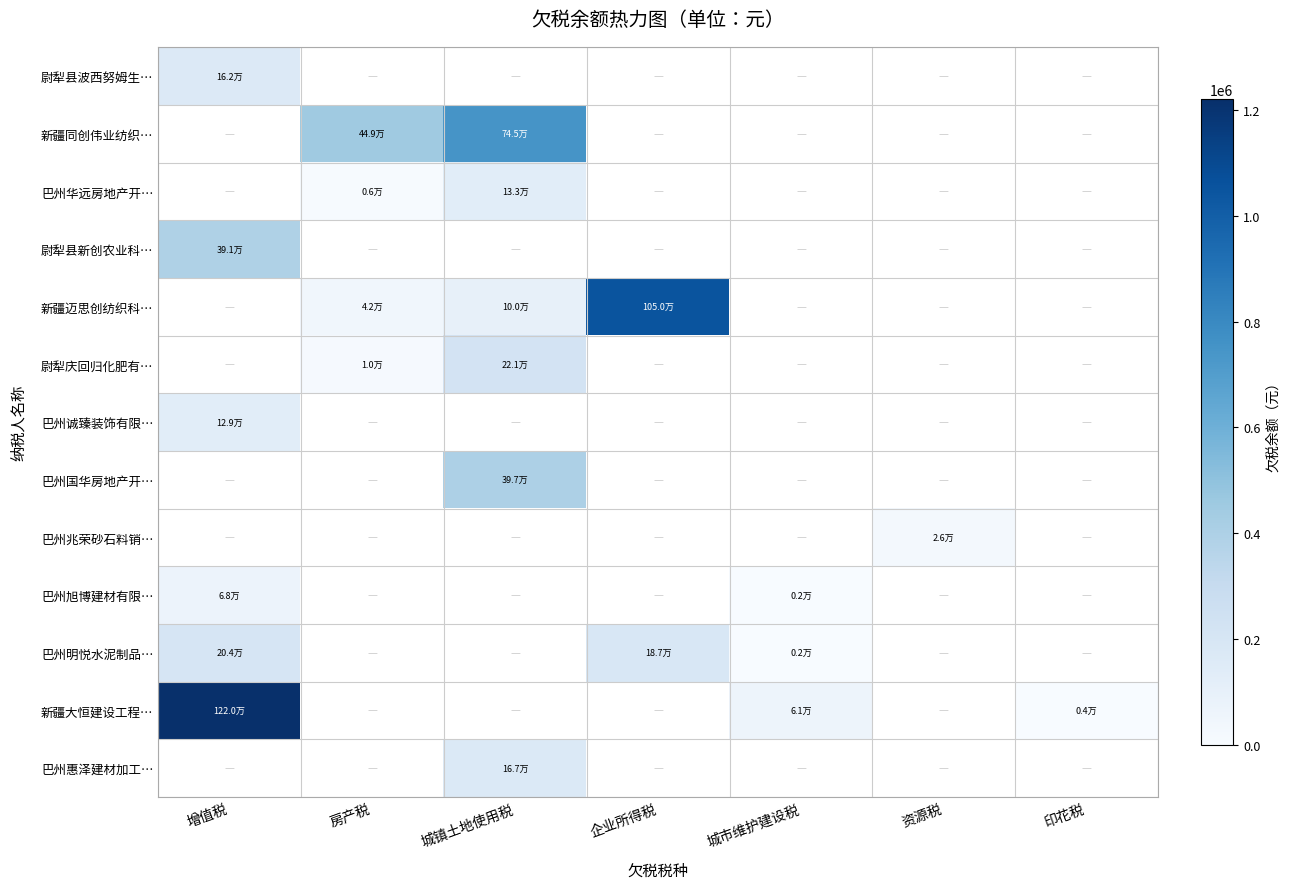

How many data points does each series have?

7